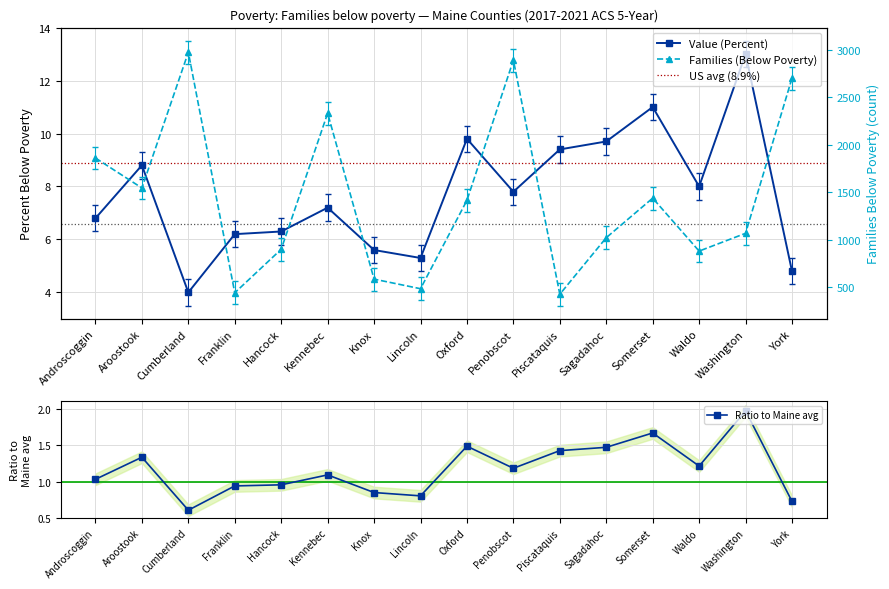

What is the difference between the highest and lowest values at Kennebec?

2323.8